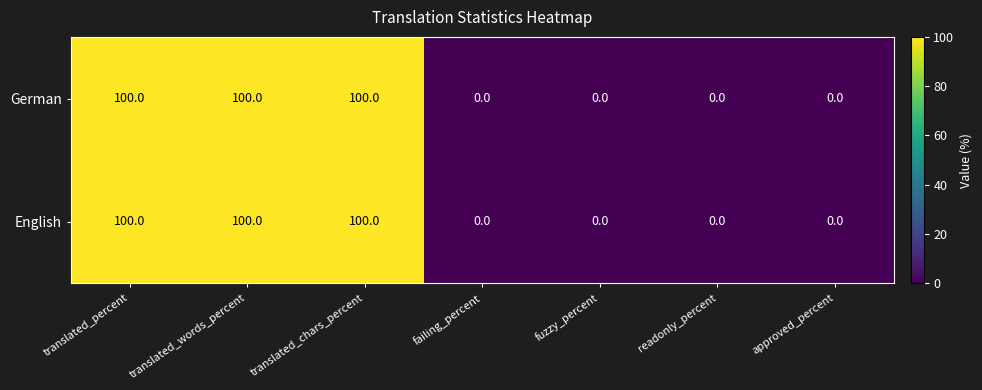

What is the maximum value shown in the chart?

100